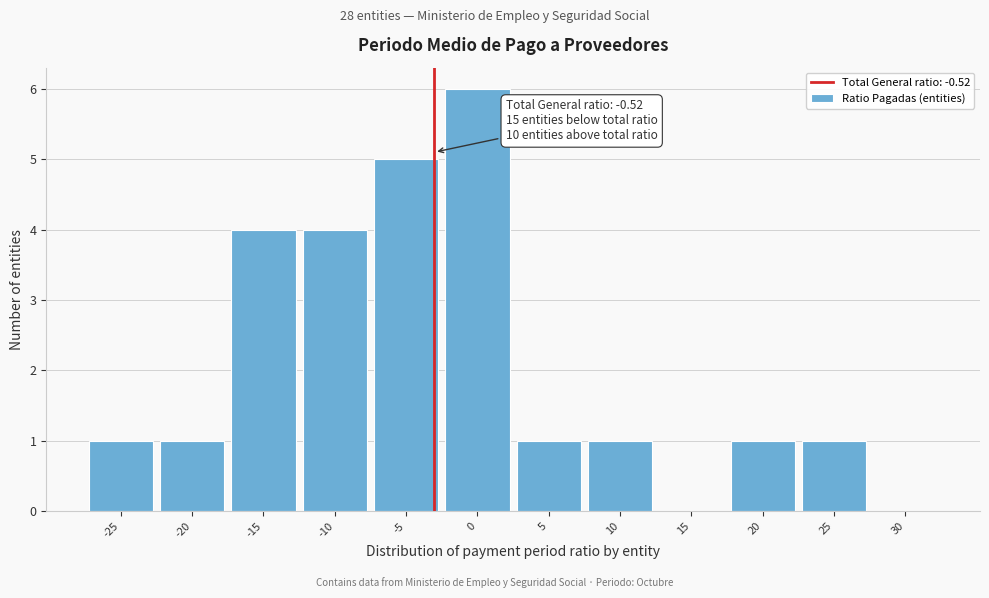

Reading left to right, extract all data points from this chart.

-25=1	-20=1	-15=4	-10=4	-5=5	0=6	5=1	10=1	15=0	20=1	25=1	30=0